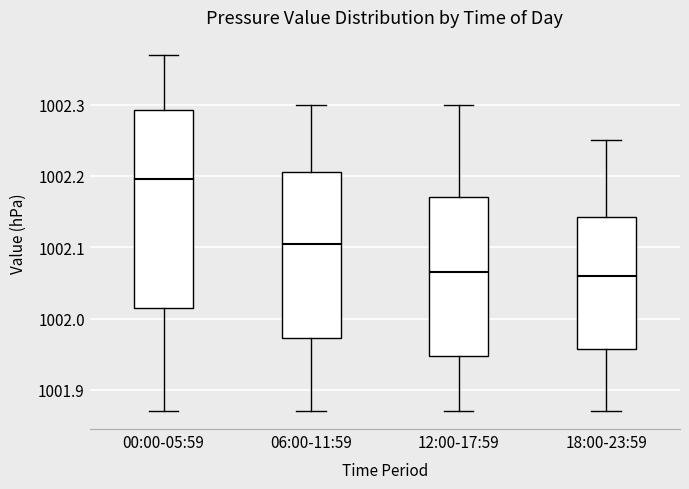

Which box is the tallest, from its lower edge to its upper edge?

00:00-05:59